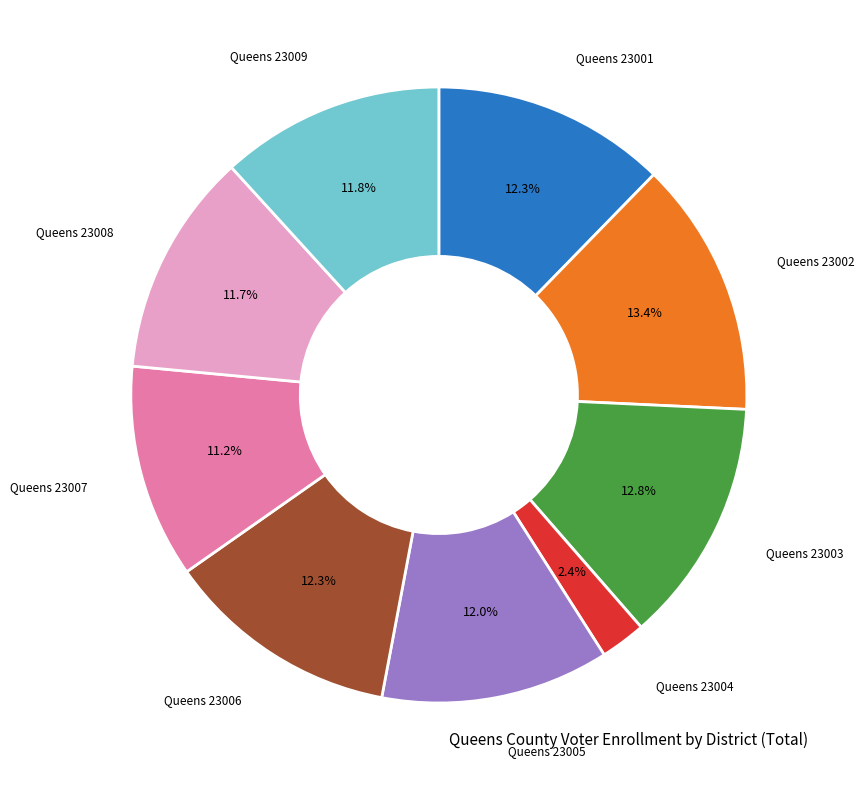

Approximately how many times larger is the value at Queens 23002 compared to Queens 23001?

1.1